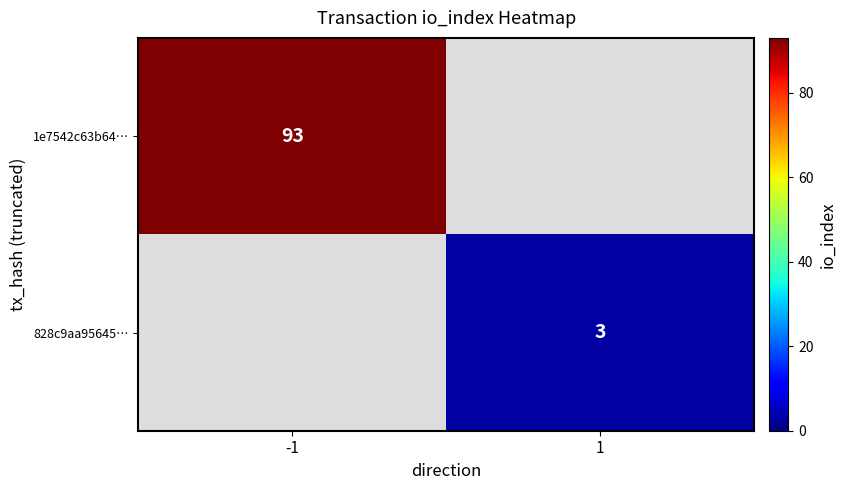

True or false: 828c9aa95645… has a value of 3 at 1.

True